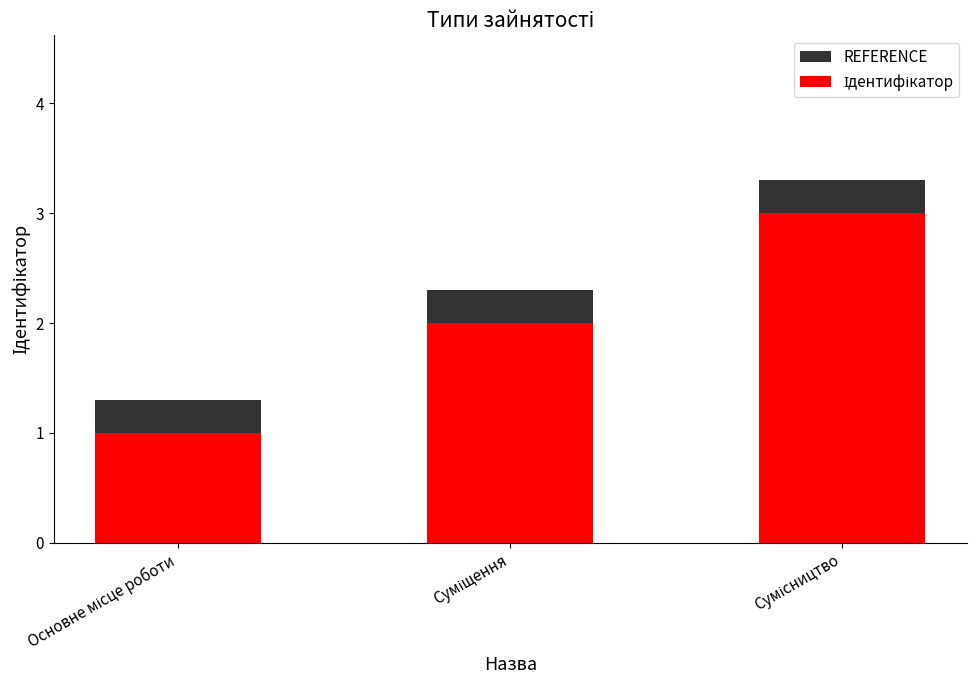

Is it true that REFERENCE equals 0.8 at Сумісництво?

False